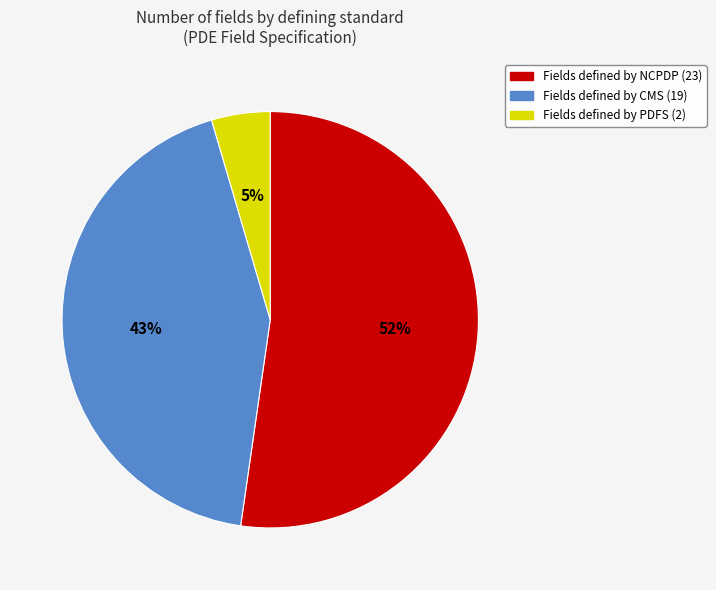

Count the number of slices in the pie.

3